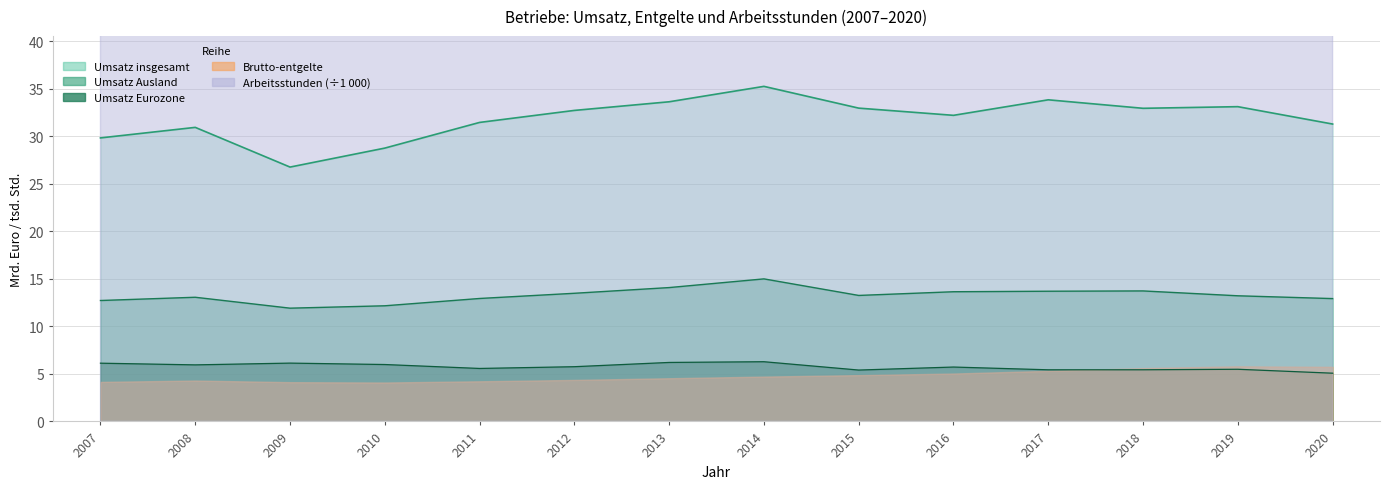

How many values in the Umsatz Ausland series are below 13?

5